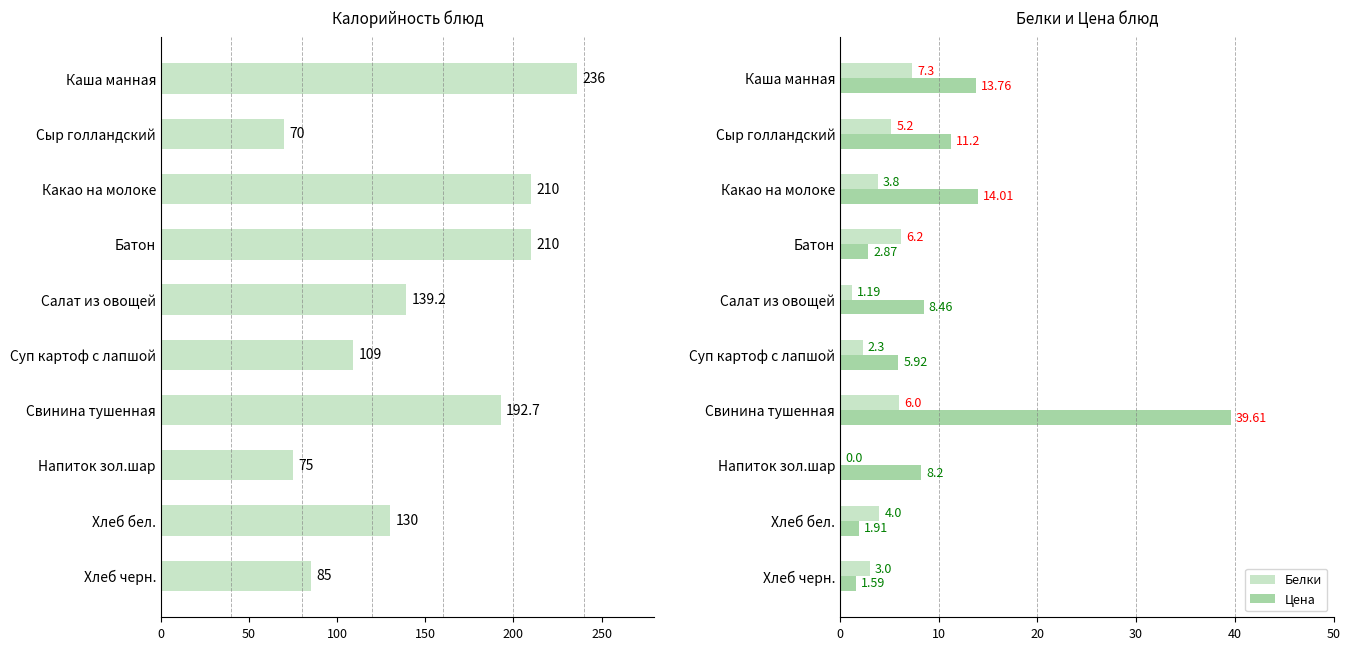

Reading left to right, extract all data points from this chart.

Калорийность: 236.0	70.0	210.0	210.0	139.2	109.0	192.7	75.0	130.0	85.0
Белки: 7.3	5.2	3.8	6.2	1.2	2.3	6.0	0.0	4.0	3.0
Цена: 13.8	11.2	14.0	2.9	8.5	5.9	39.6	8.2	1.9	1.6